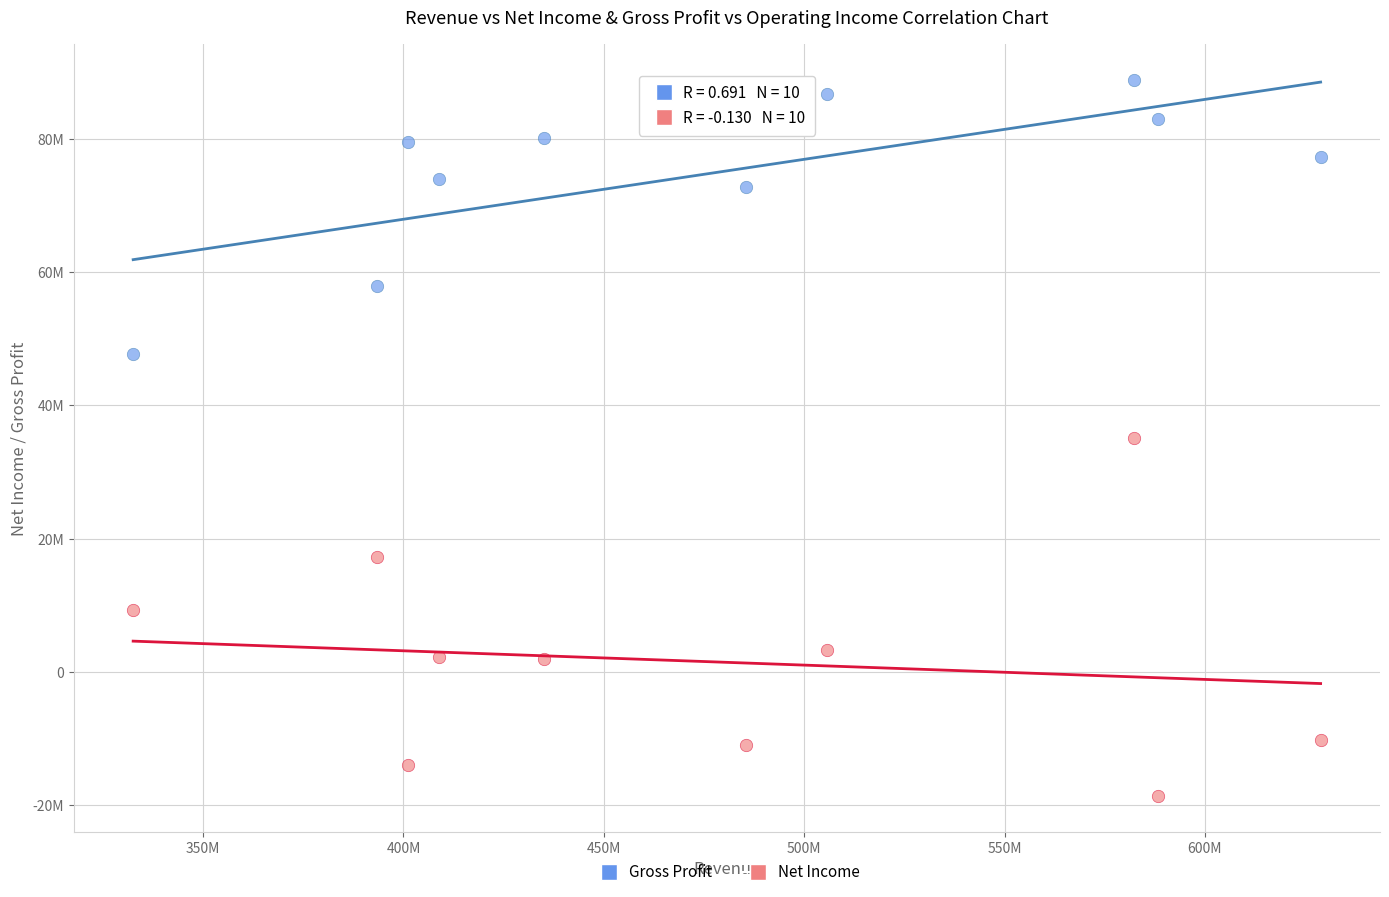

Which series reaches the maximum Y coordinate?

Gross Profit